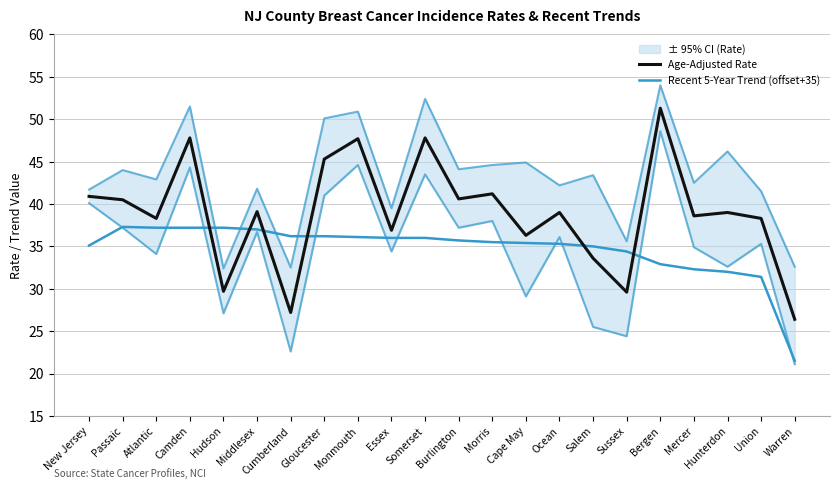

What position from the right is Union?

2